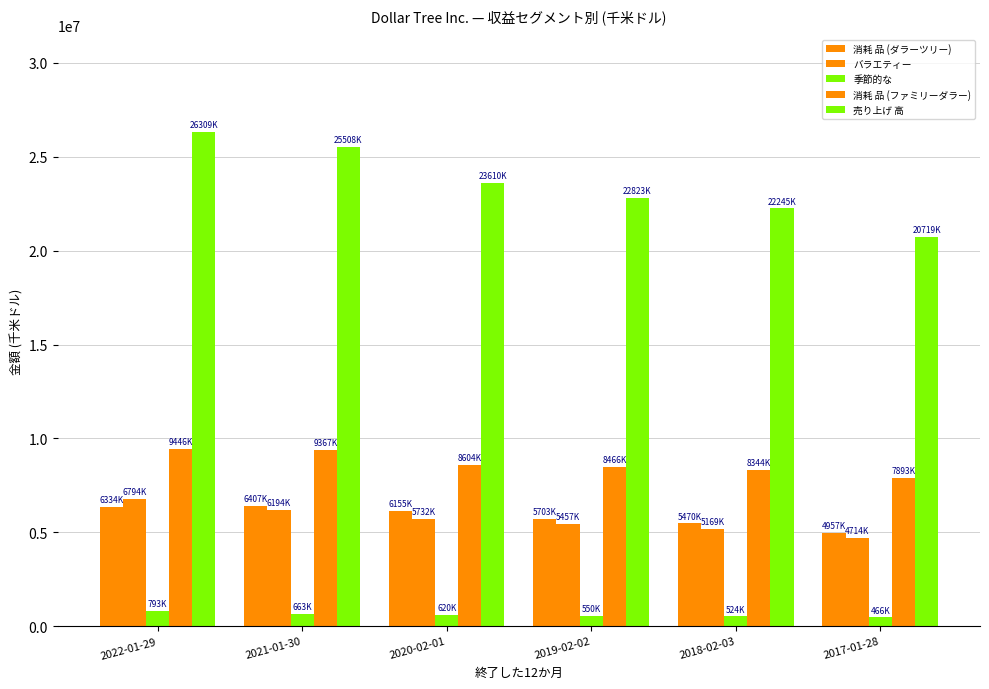

Count the number of categories in the chart.

6